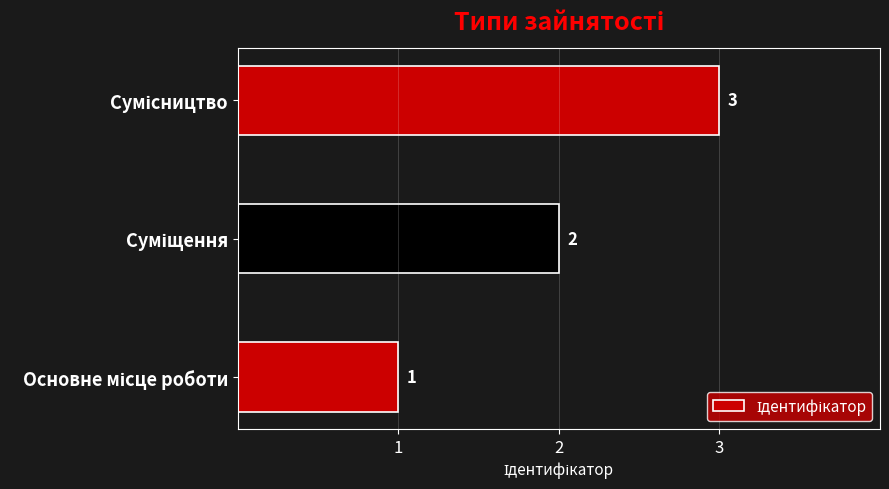

Count the values in the range 1 to 3.

3